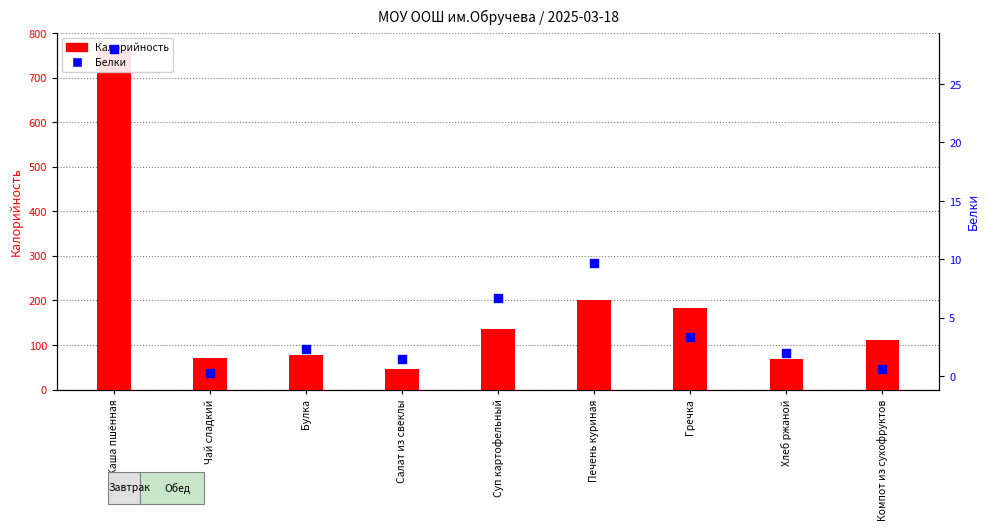

At which category is the sum across all series the highest?

Каша пшённая